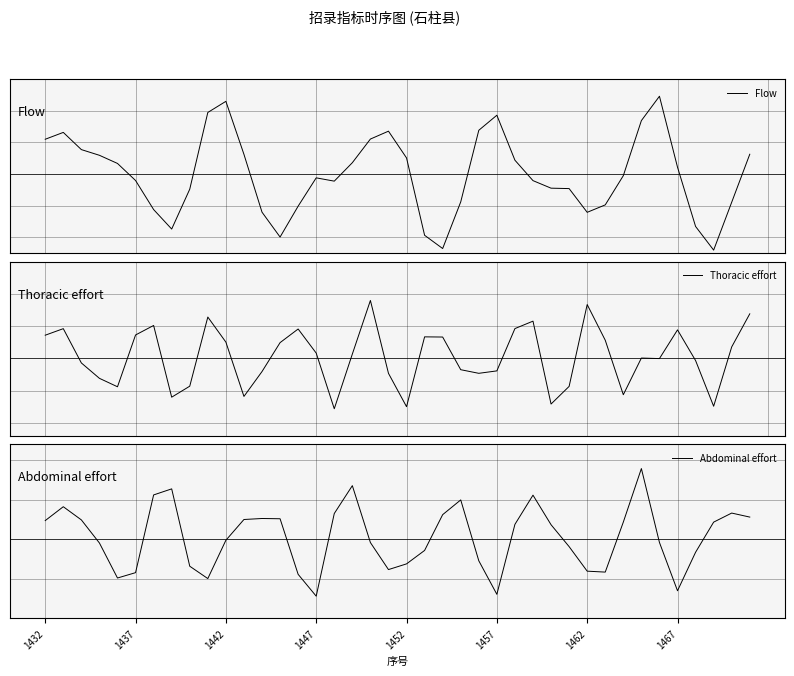

Count the number of data series in this chart.

3